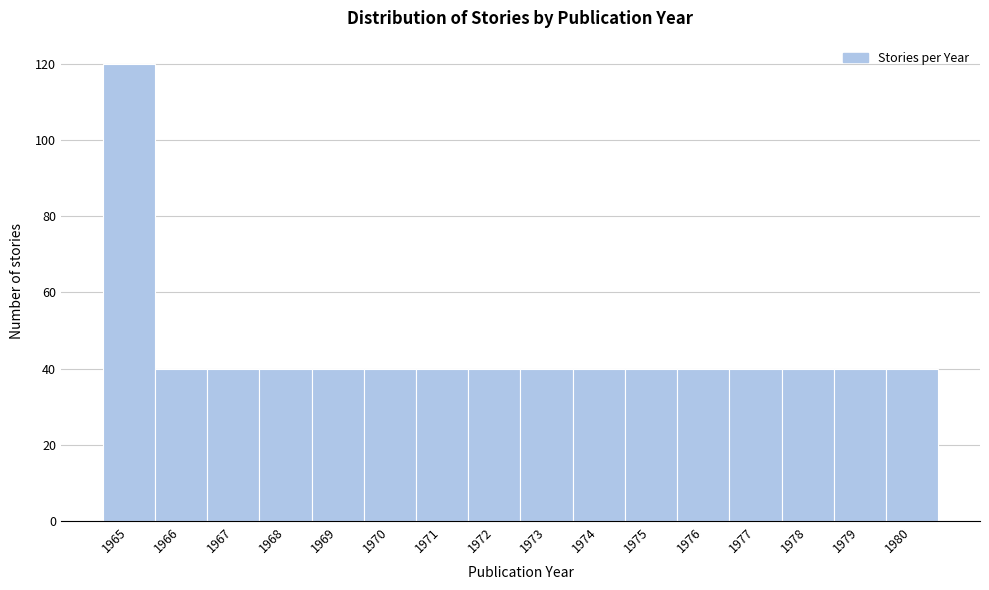

Reading left to right, transcribe all the data shown in this chart.

1965=120	1966=40	1967=40	1968=40	1969=40	1970=40	1971=40	1972=40	1973=40	1974=40	1975=40	1976=40	1977=40	1978=40	1979=40	1980=40